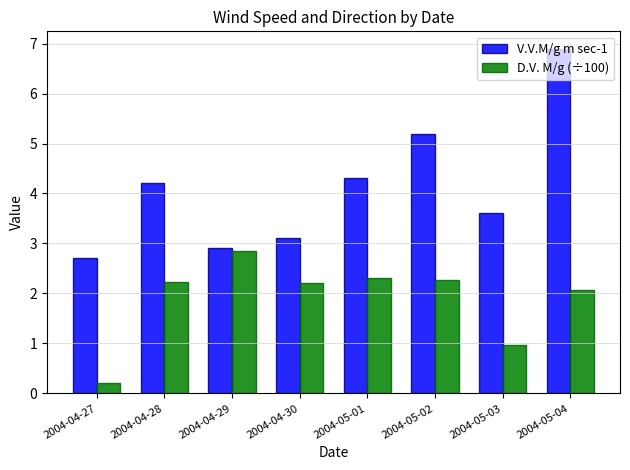

Which series changed the most between 2004-04-29 and 2004-05-04?

V.V.M/g m sec-1